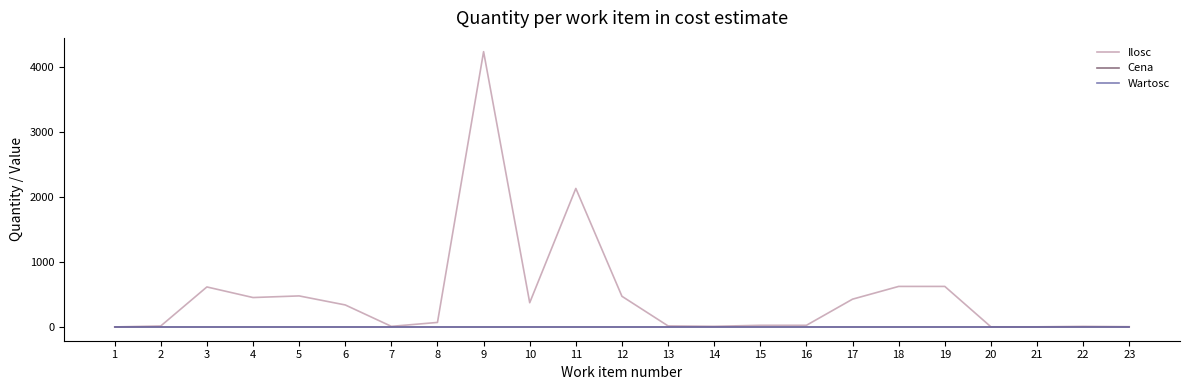

At how many categories does at least one series exceed 1125?

2